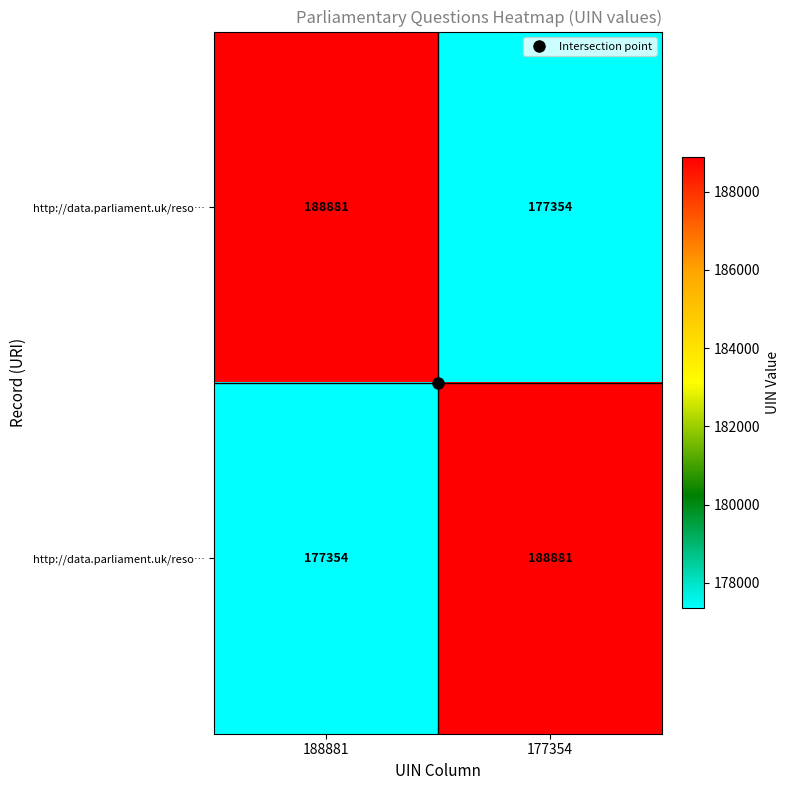

At how many categories does at least one series exceed 185472?

2